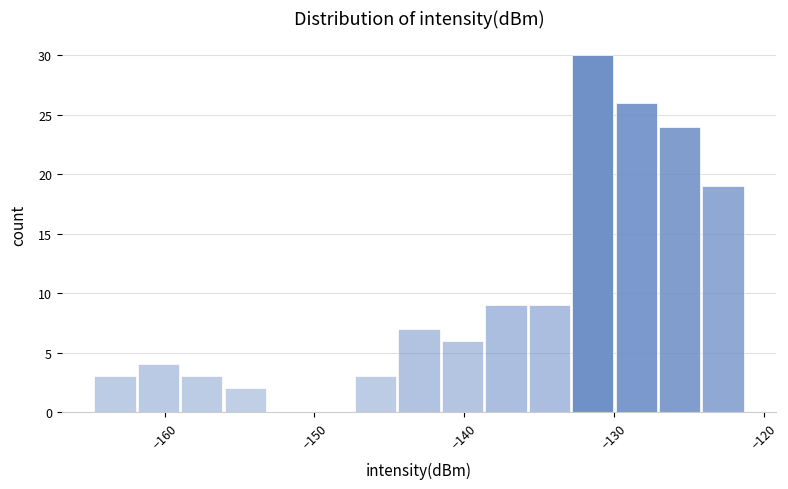

Read against the x-axis, roughly where is the centre of the tallest bar?

-131